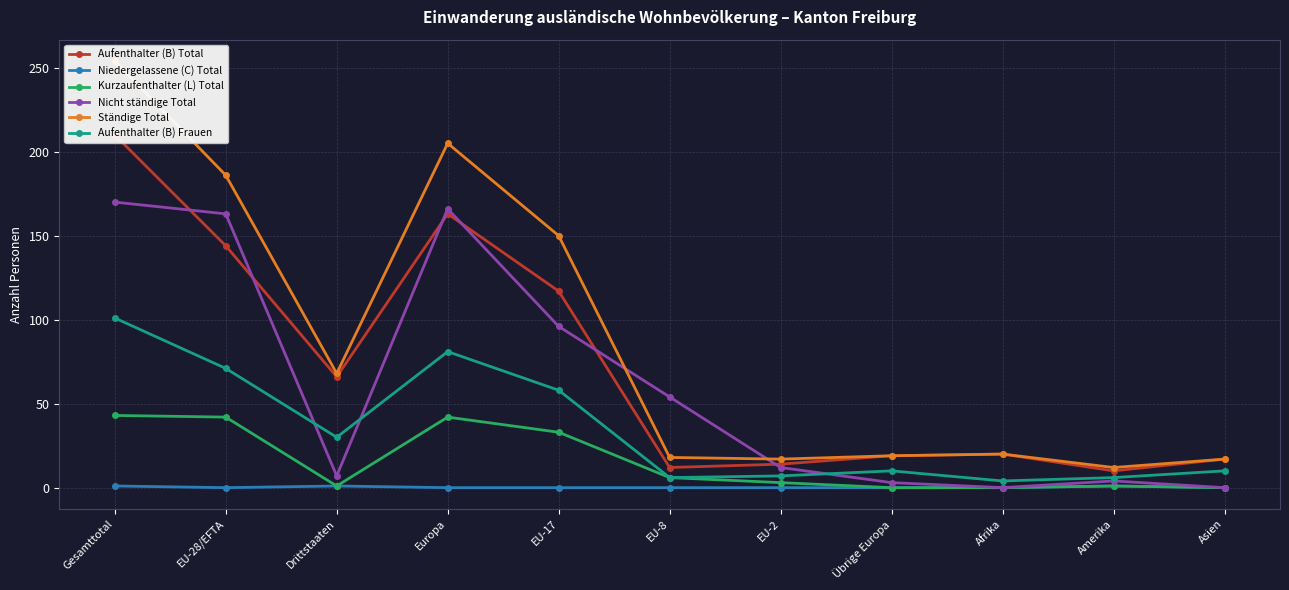

Does the chart have visible grid lines?

Yes